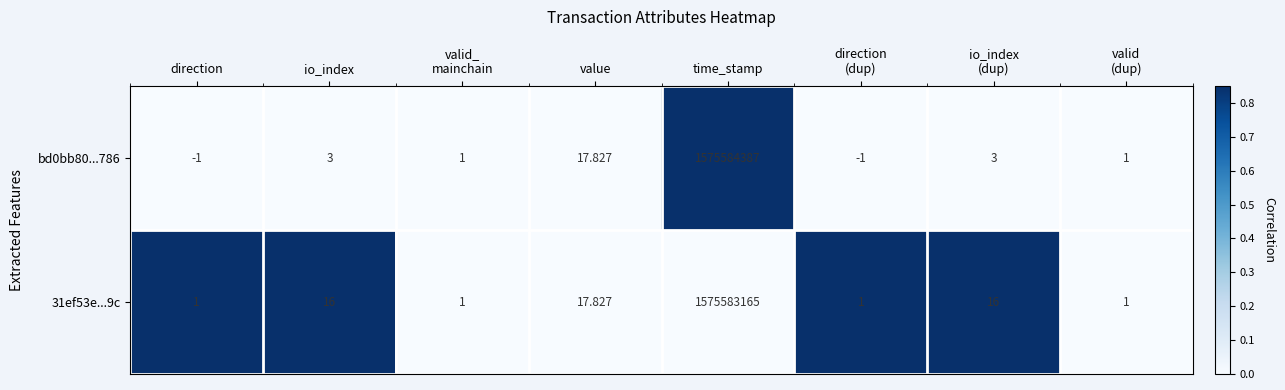

At which label does bd0bb80...786 reach its peak?

time_stamp